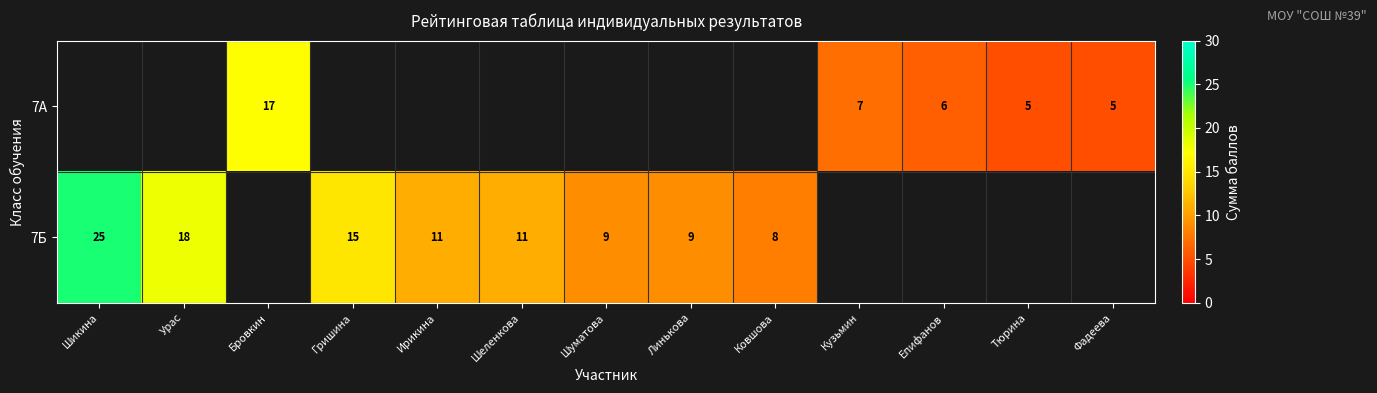

How many categories are shown in the chart?

13